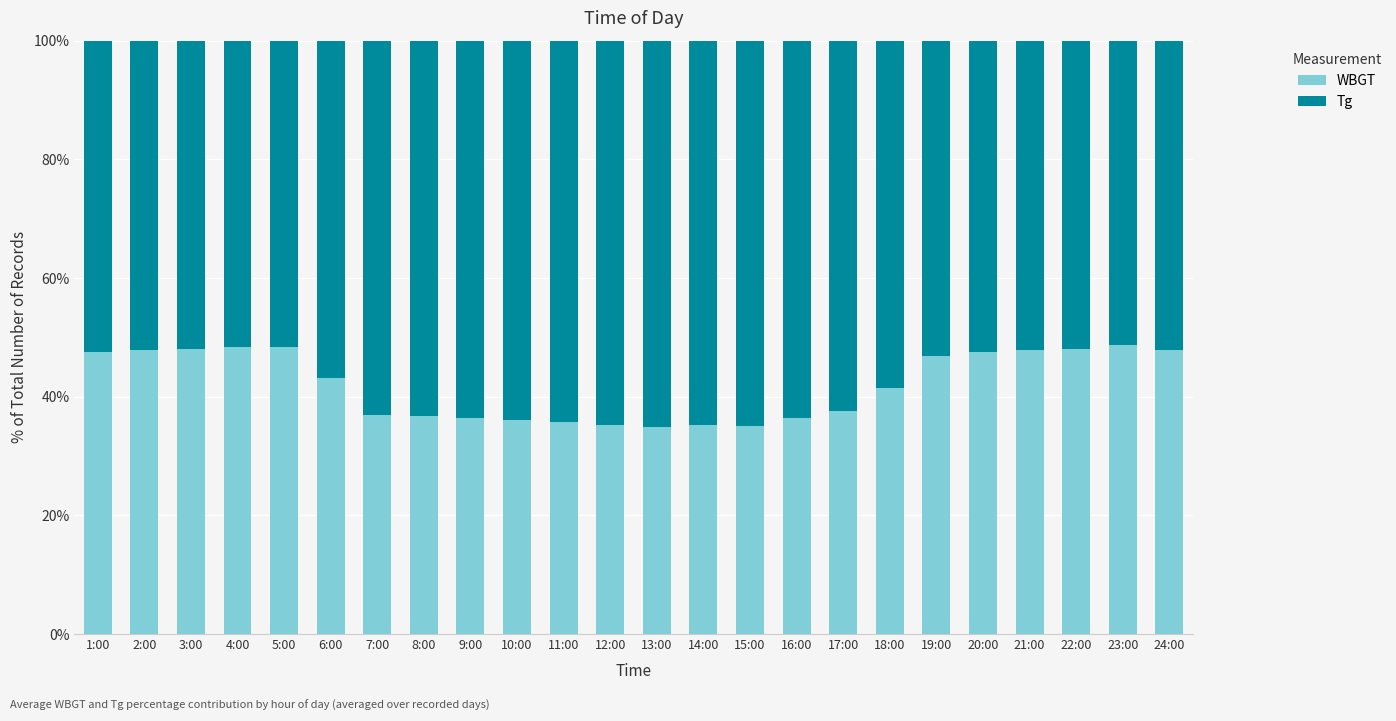

What is the sum of all WBGT values?

1007.2